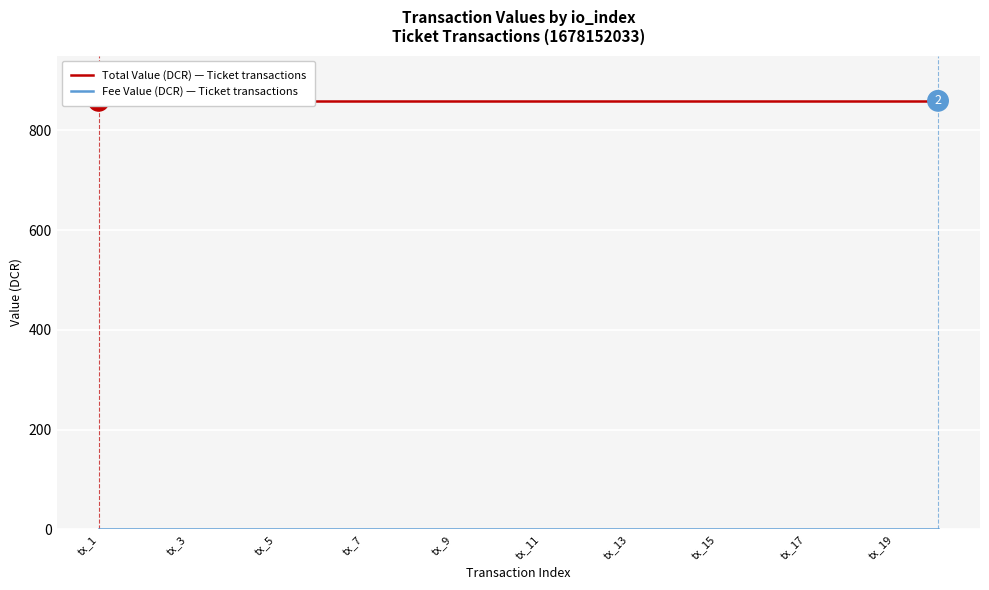

What is the sum of the Total Value (DCR) — Ticket transactions values at 17 and 13?

1718.5